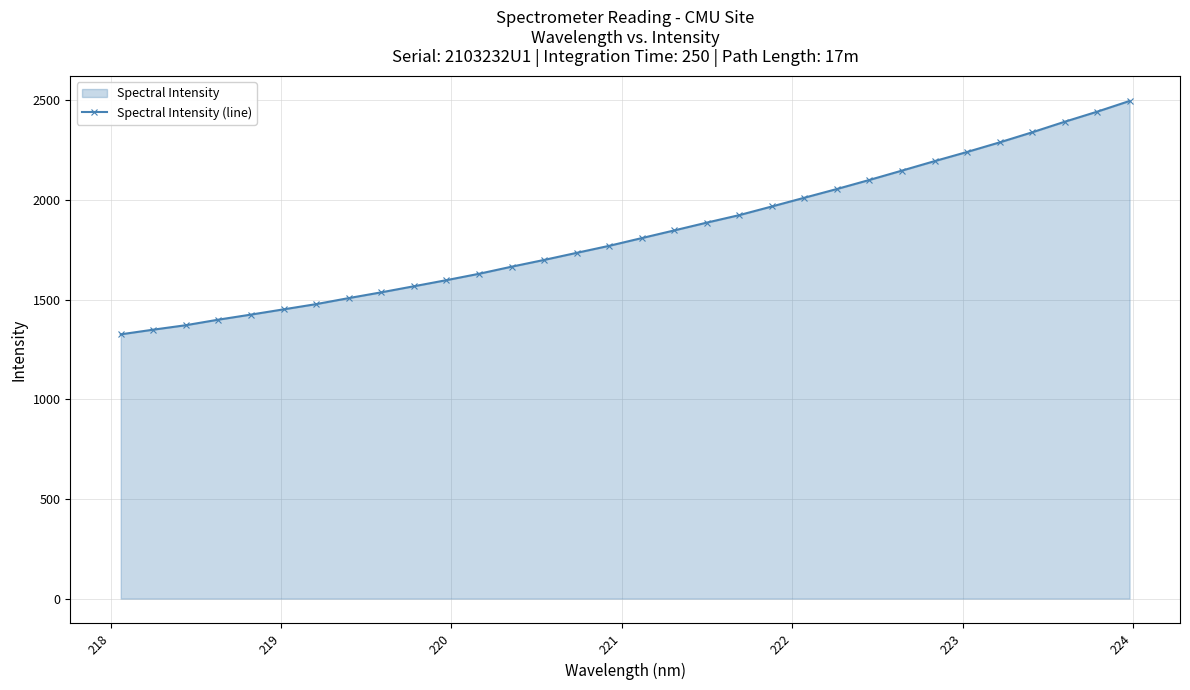

What is the maximum value shown in the chart?

2497.6